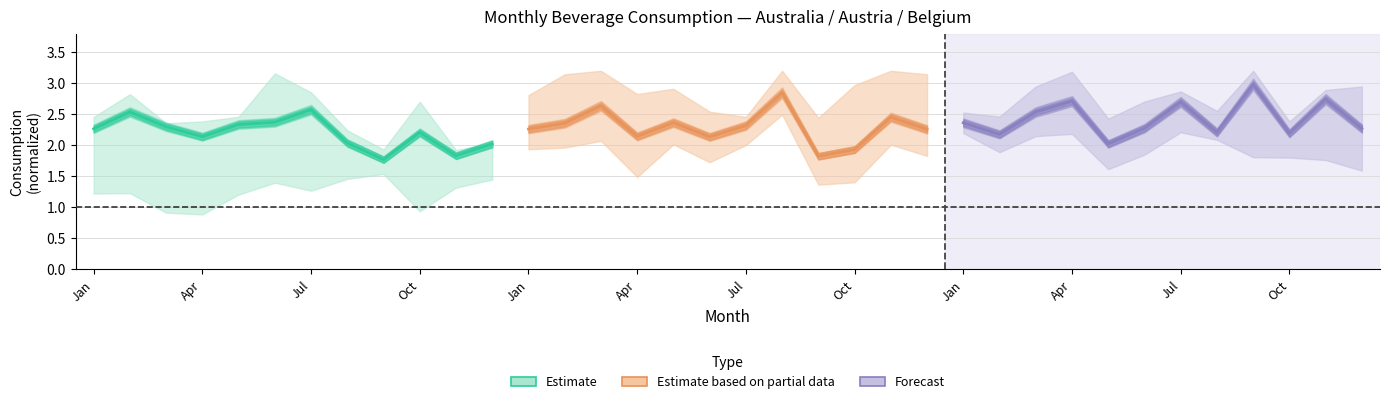

Between Jul and Oct, which is larger?

Jul